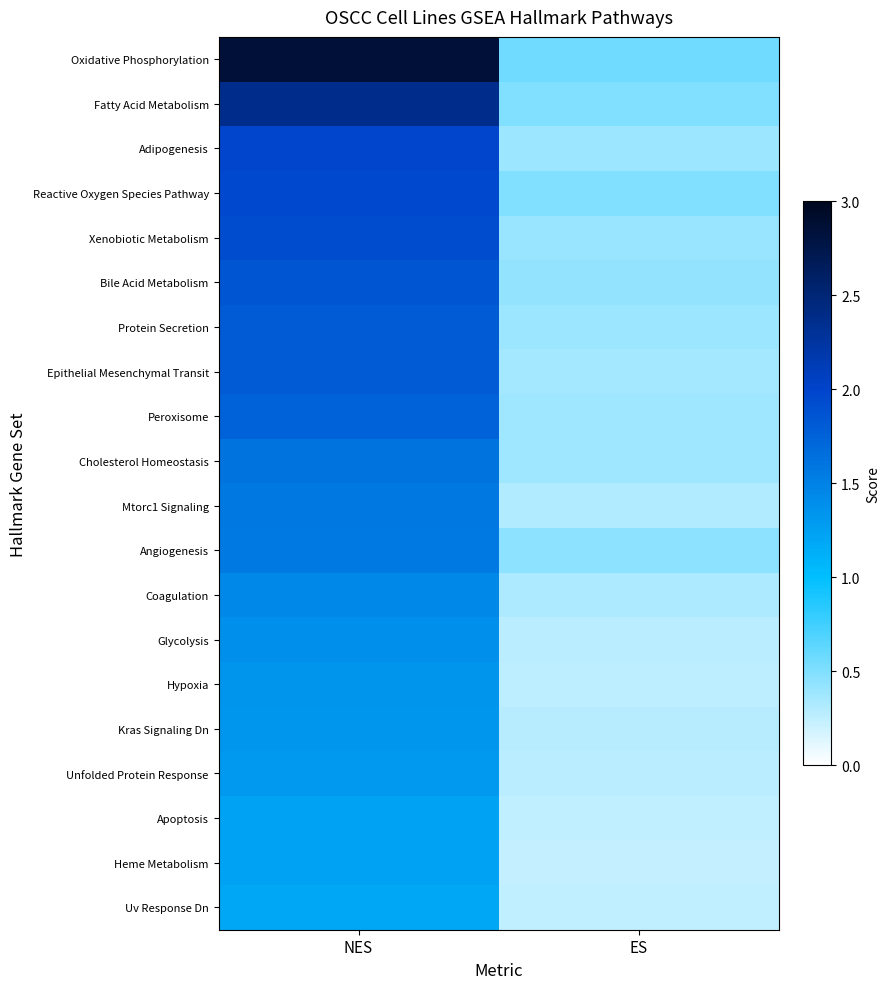

What is the maximum value shown in the chart?

2.8